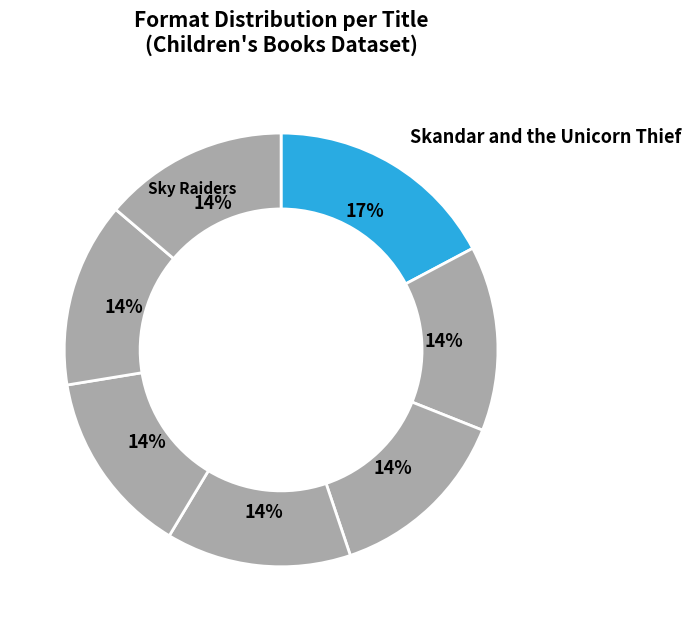

How many slices are in this pie chart?

7